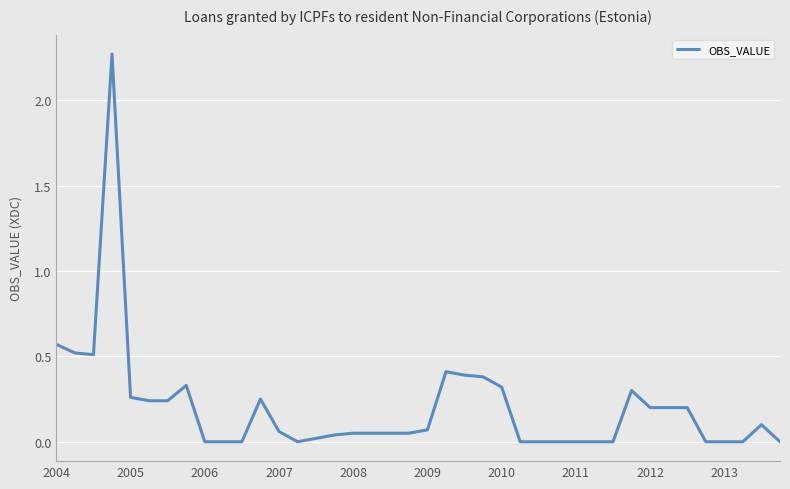

Does the chart display data point markers on the line(s)?

No